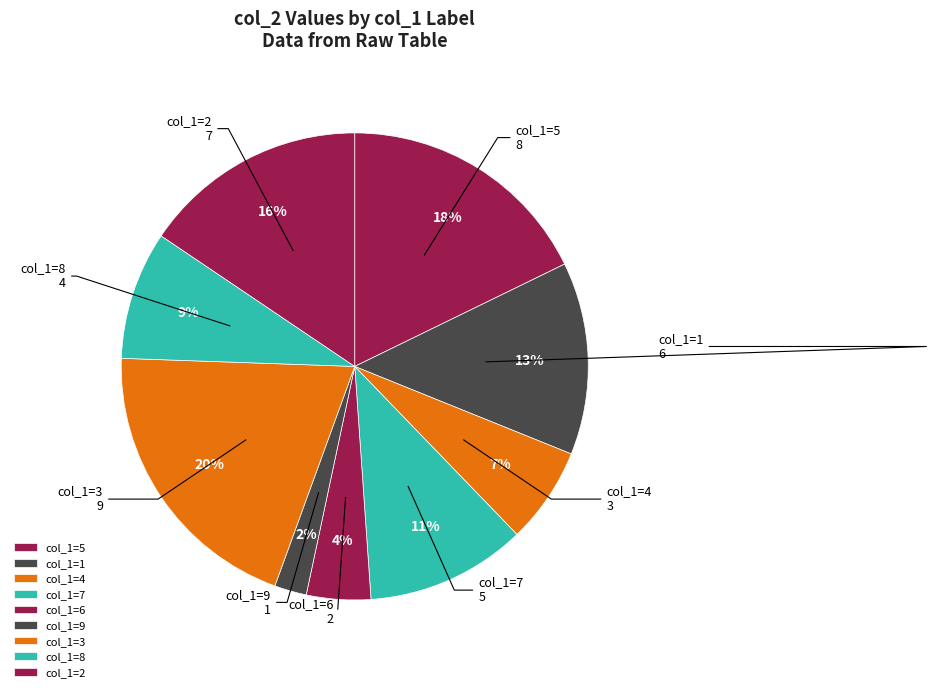

Do col_1=3 and col_1=6 together represent more than half of the pie?

No